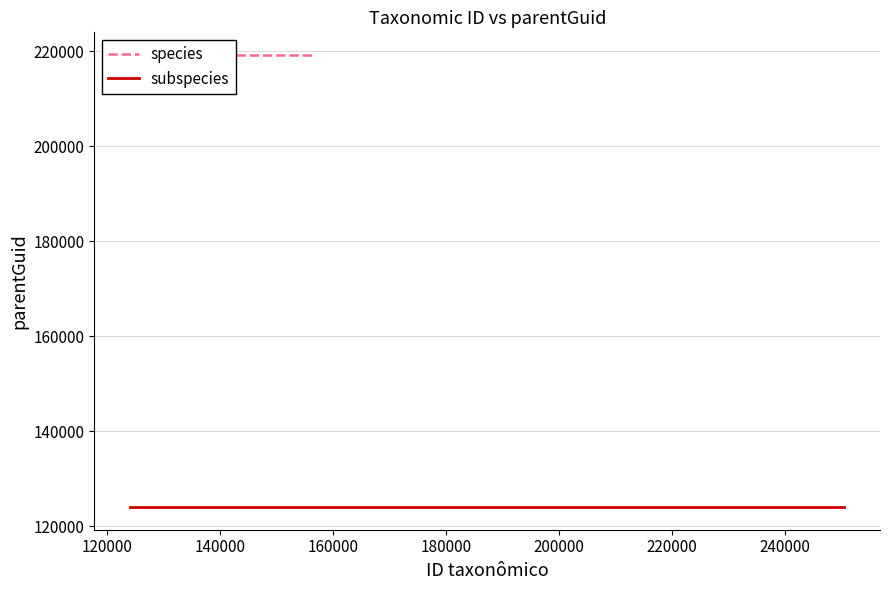

Which series has the largest total across all categories?

species